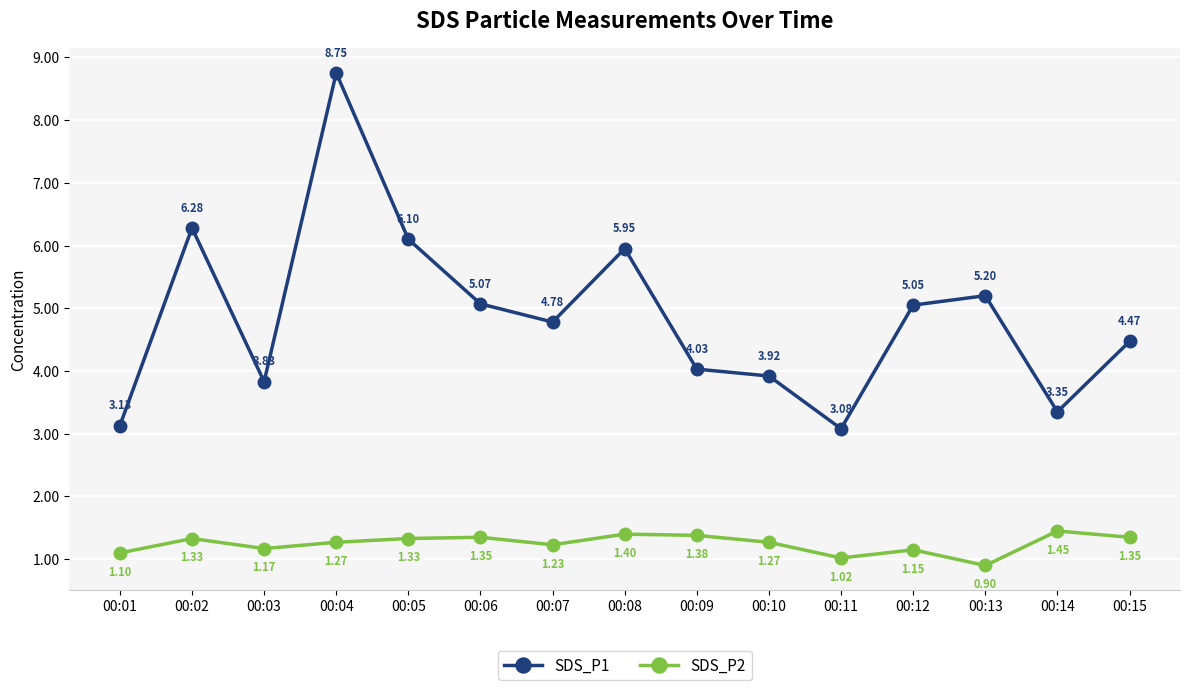

Is the value of SDS_P1 at 00:15 greater than the value of SDS_P2 at 00:06?

Yes